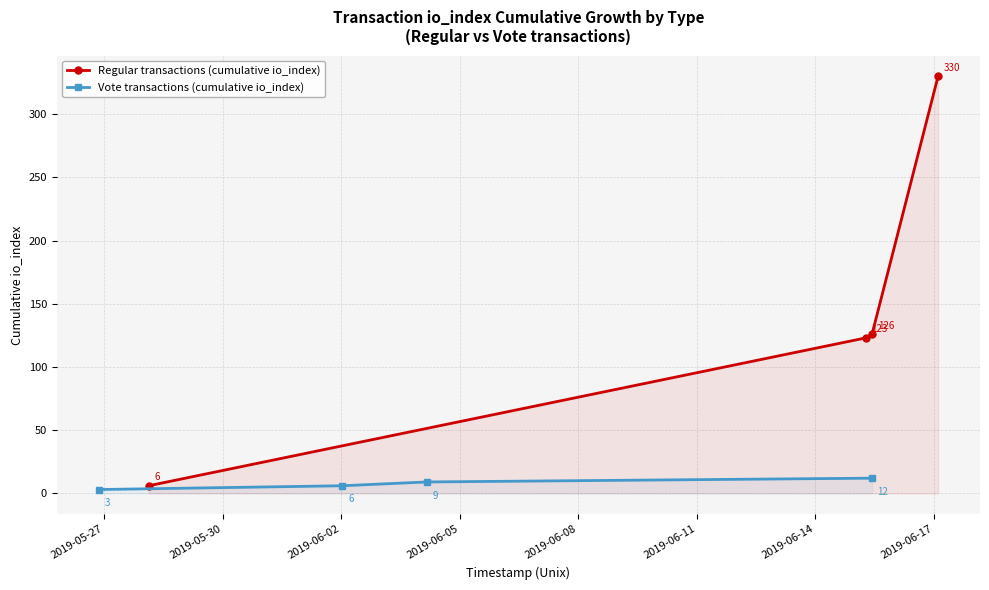

Count the Vote transactions (cumulative io_index) values in the range 6 to 12.

3